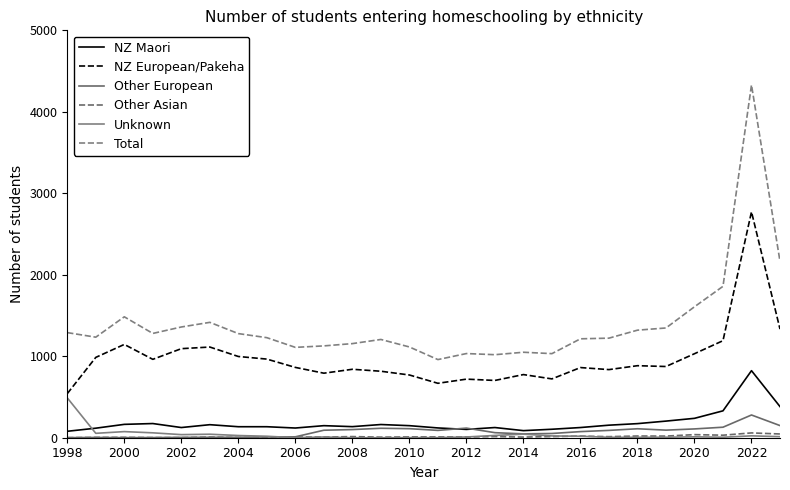

How many lines are shown in the chart?

6